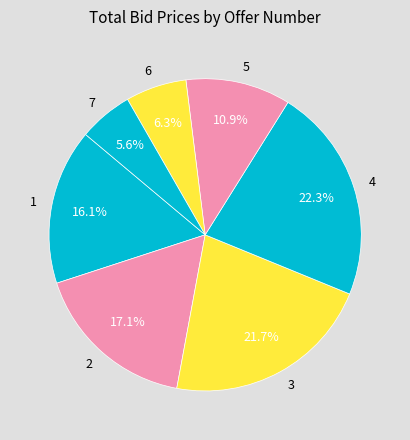

What portion of the pie excludes 1?

83.9%